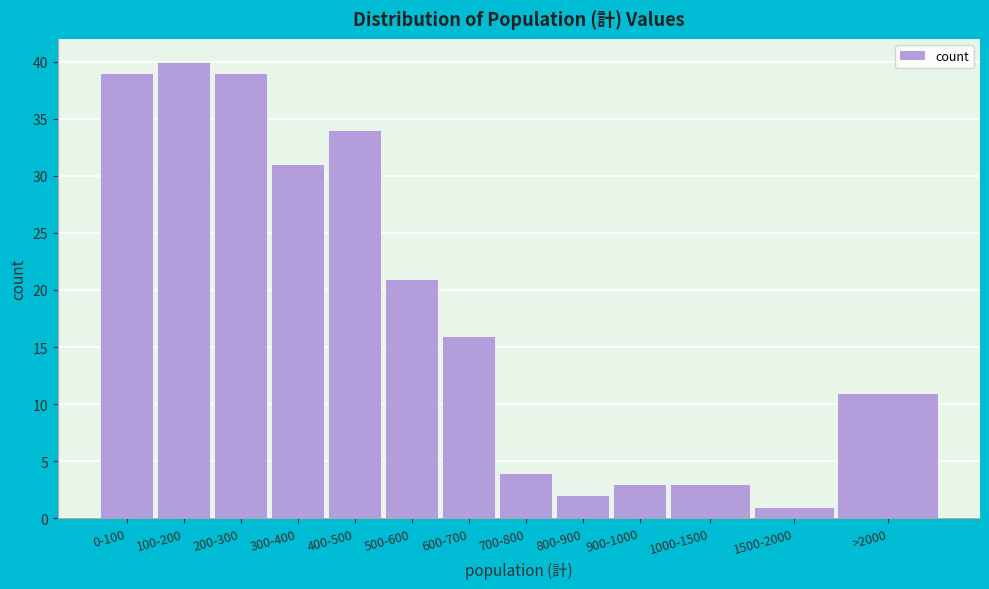

Reading left to right, transcribe all the data shown in this chart.

39	40	39	31	34	21	16	4	2	3	3	1	11